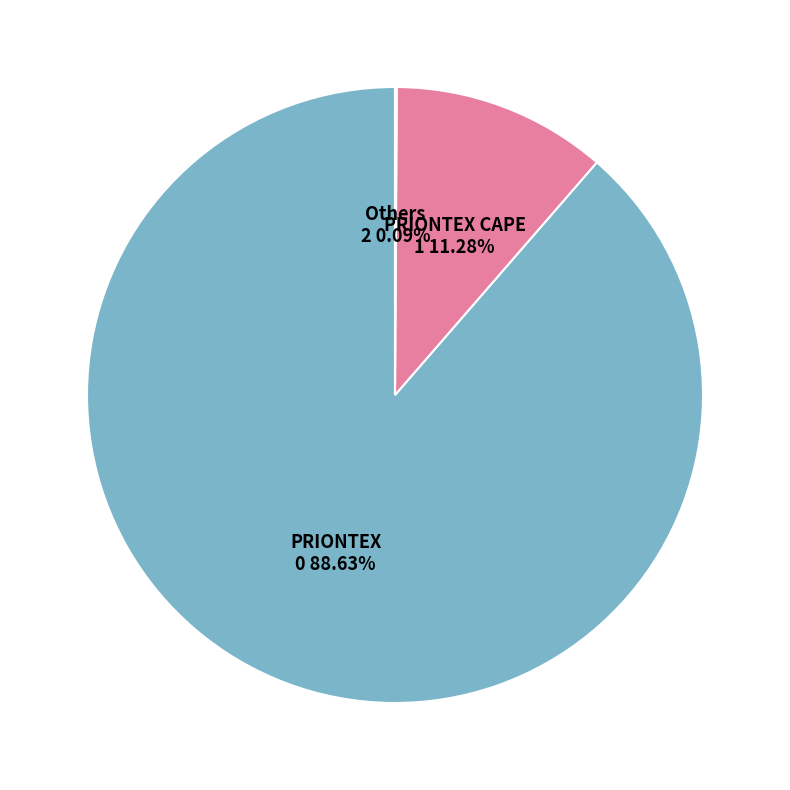

Is there any slice that represents more than half of the pie?

Yes